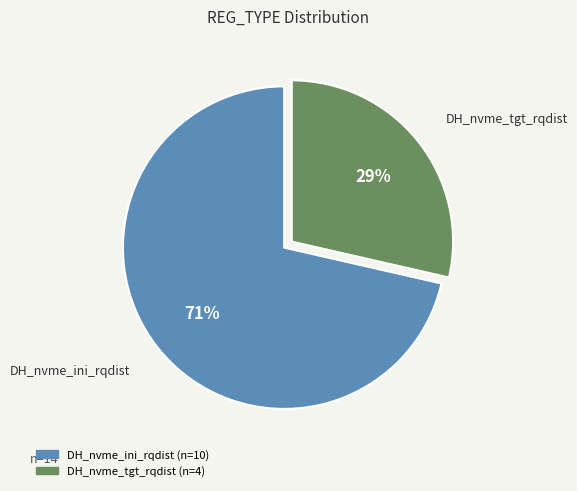

The DH_nvme_tgt_rqdist slice represents 29% of the pie. True or false?

True